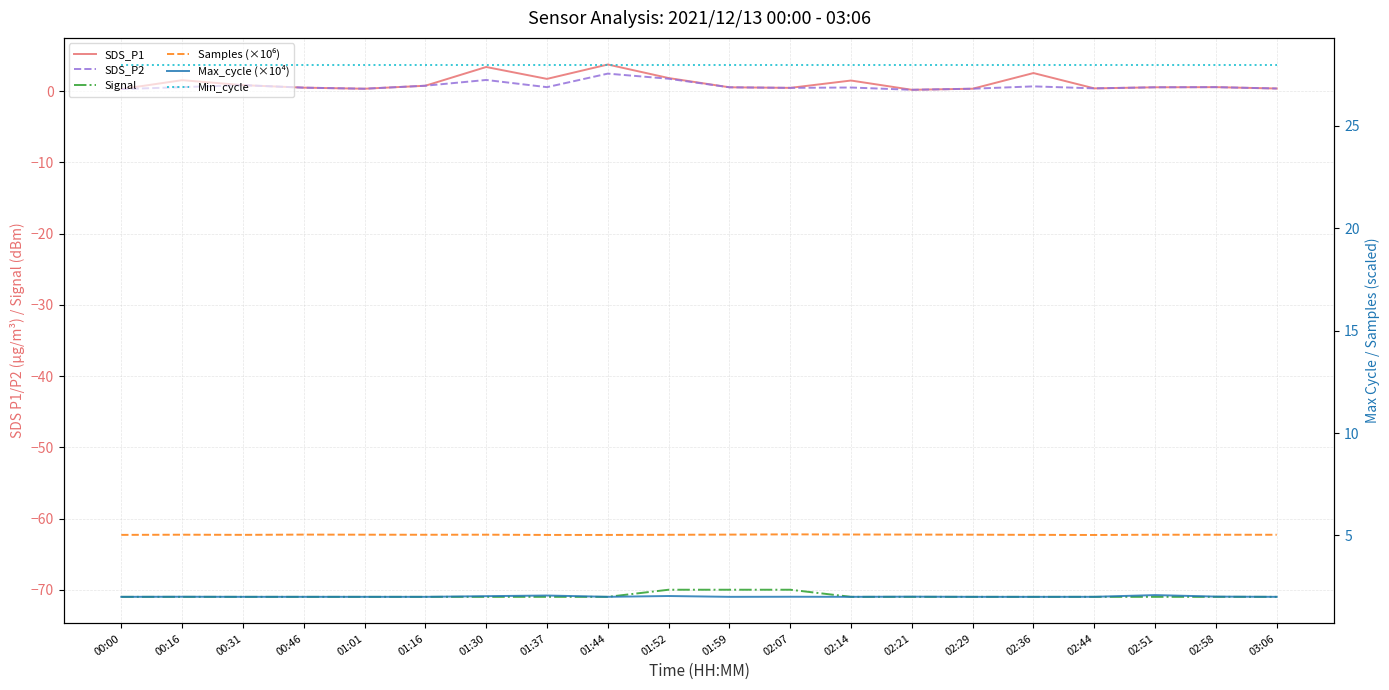

Where is the first local maximum for SDS_P1?

00:16